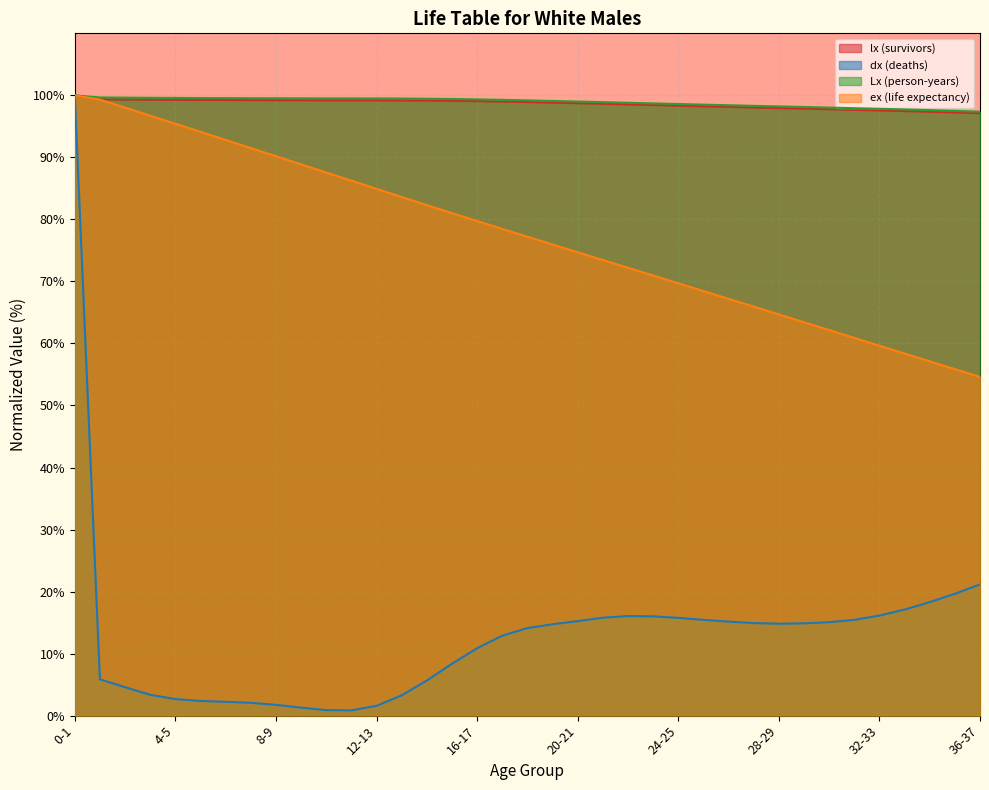

What is the value of the lx (survivors) point at the 12th from the left?

99.2